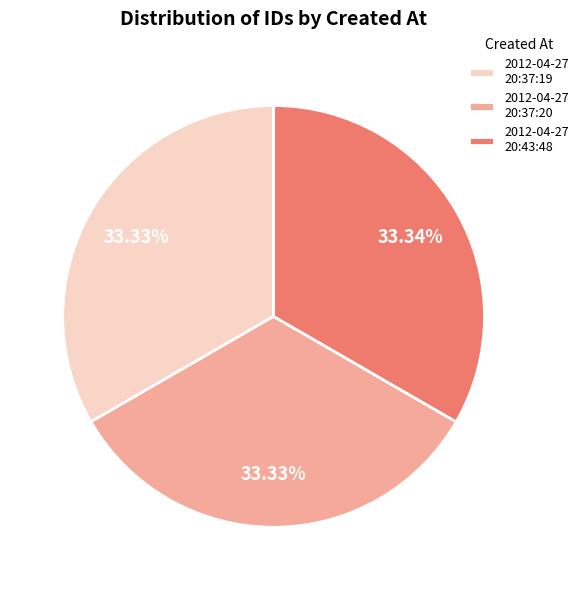

How many segments does this pie chart have?

3